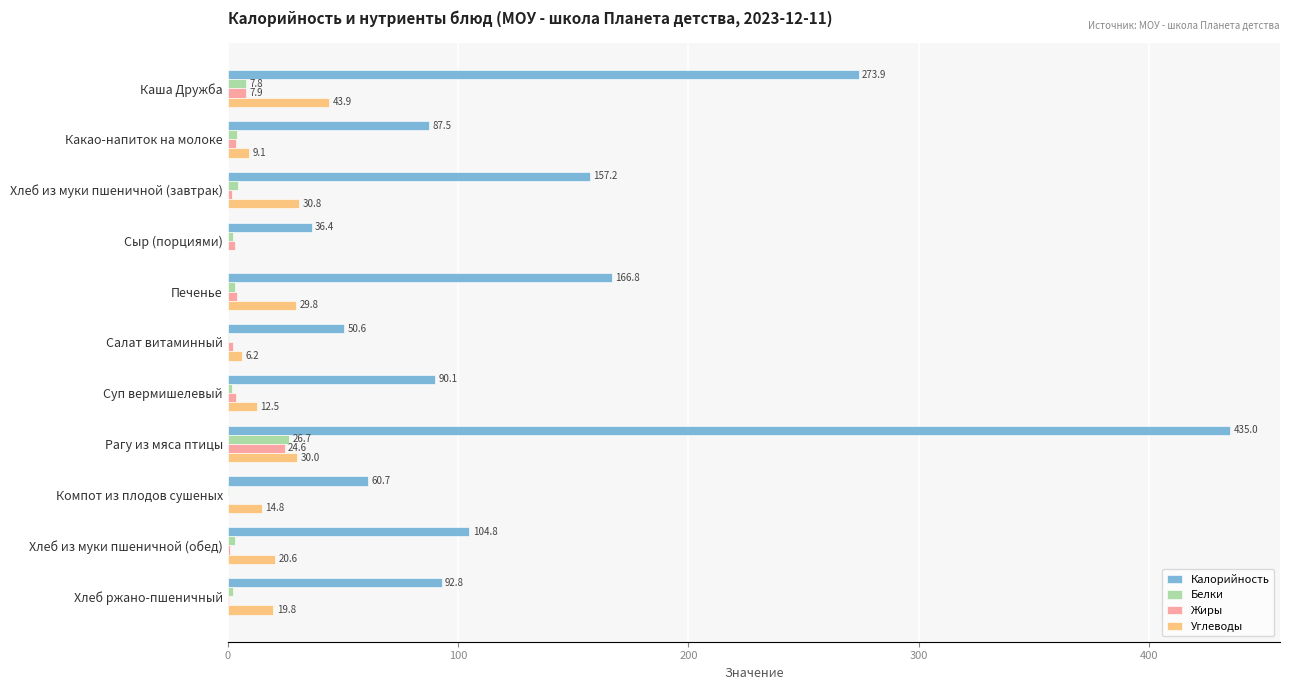

What are all the series names shown in the legend?

Калорийность, Белки, Жиры, Углеводы